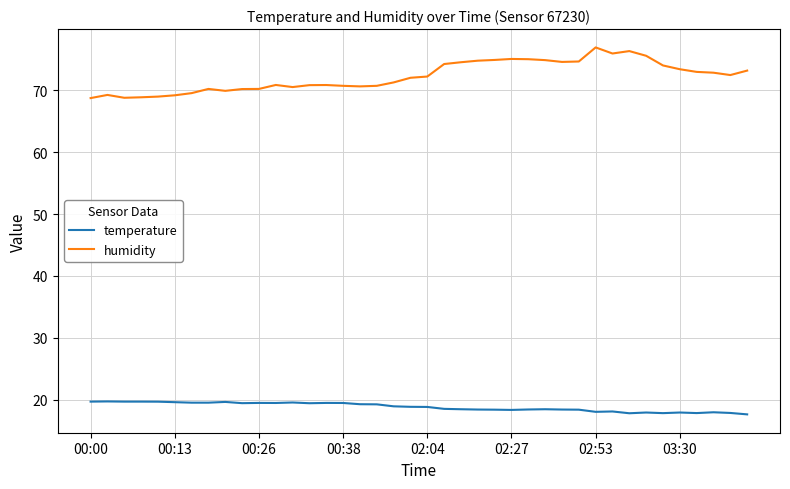

True or false: temperature and humidity cross at least once.

False